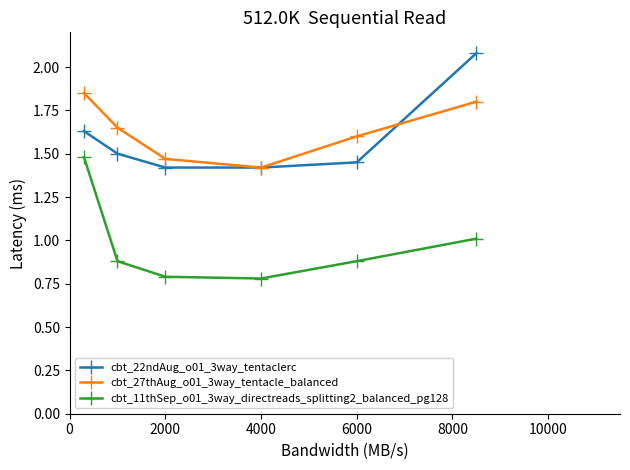

List the series in order of their peak value, highest first.

cbt_22ndAug_o01_3way_tentaclerc, cbt_27thAug_o01_3way_tentacle_balanced, cbt_11thSep_o01_3way_directreads_splitting2_balanced_pg128